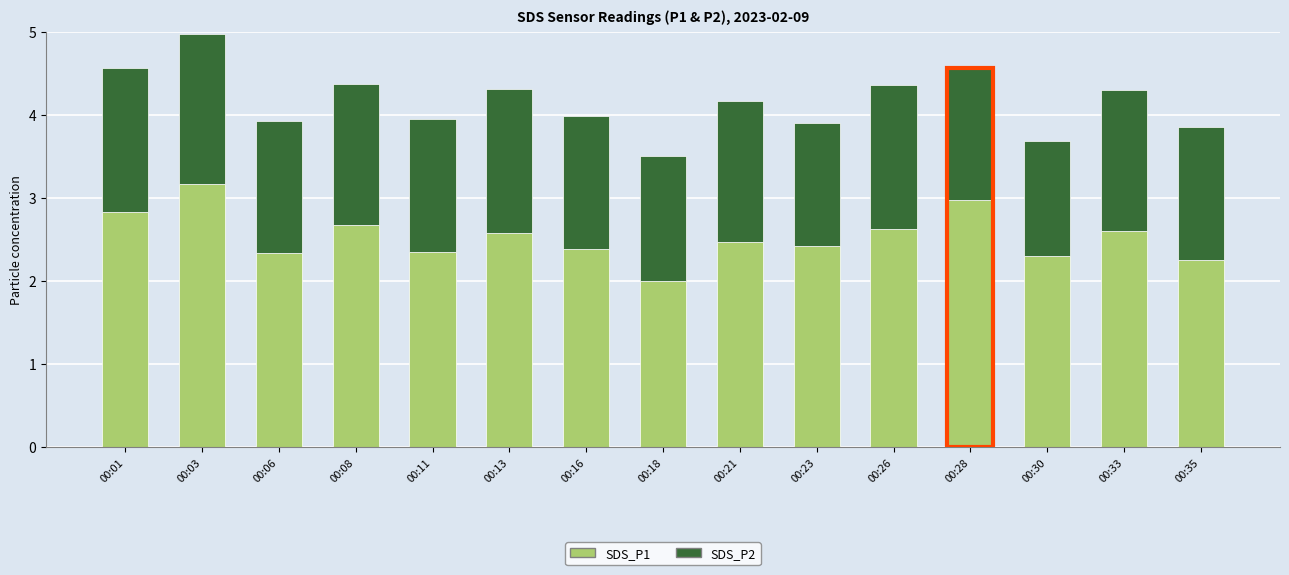

The value of SDS_P1 at 00:28 is 1.9. True or false?

False